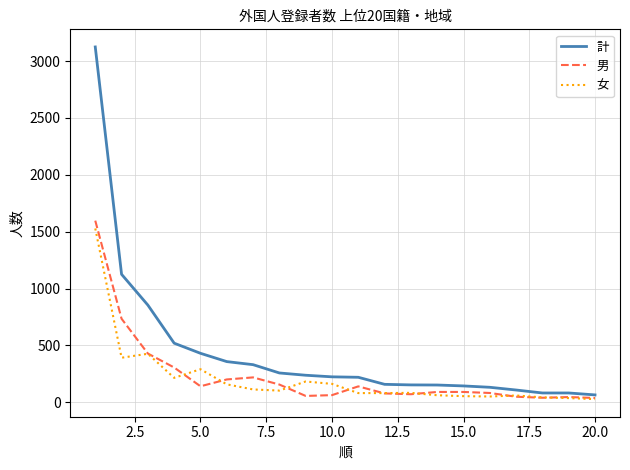

Which series has the widest spread of values?

計